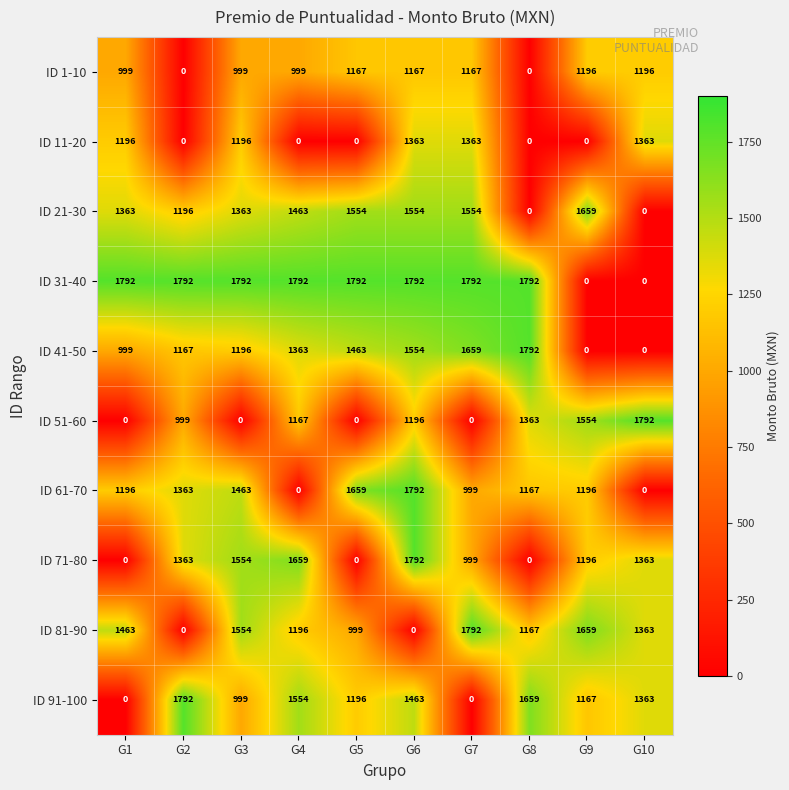

At how many categories does at least one series exceed 1050?

10